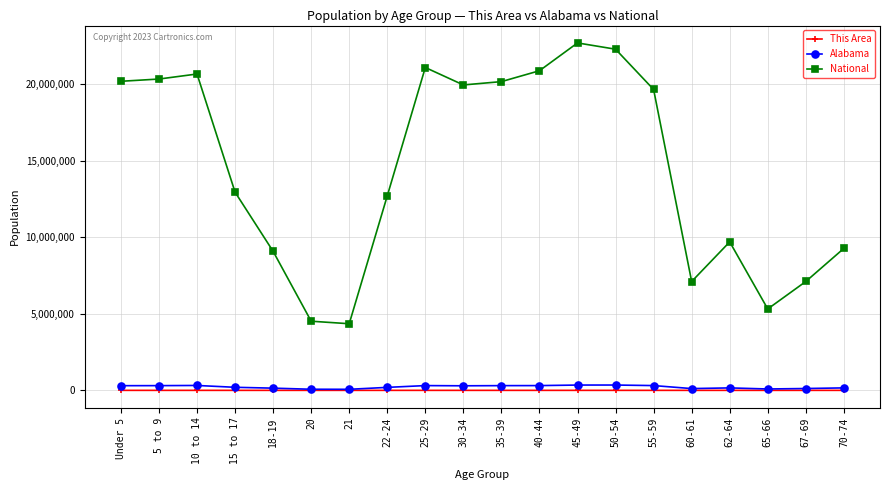

What is the greatest value displayed?

22708591